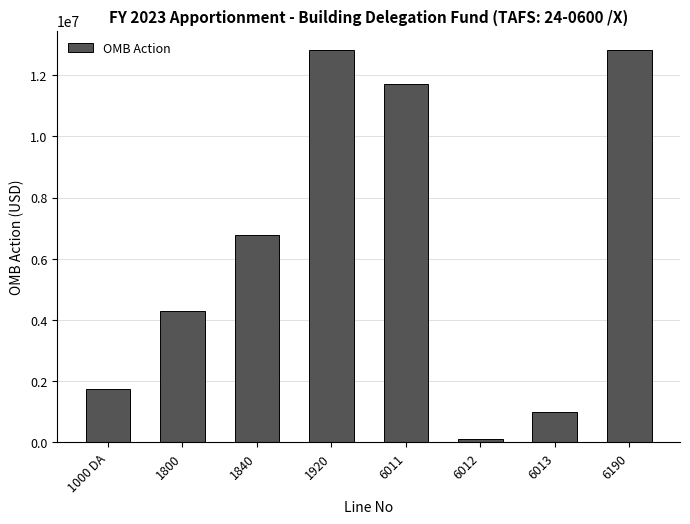

What is the approximate value at 6012?

98000